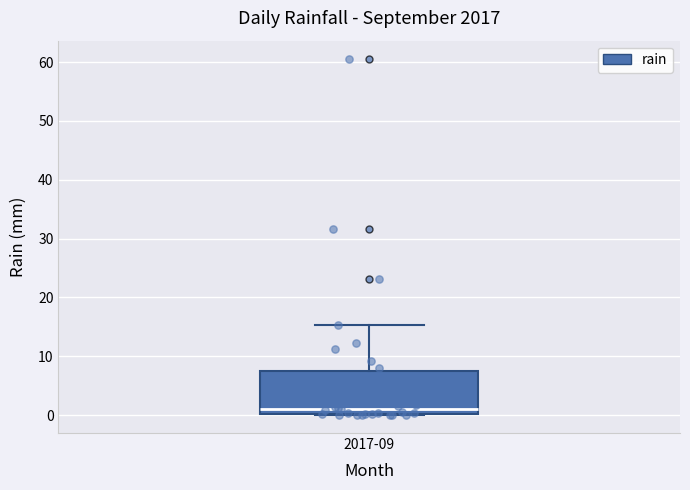

Transcribe this box plot: give where the median line is, the range the box spans, and where the two whiskers end, as read against the y-axis. The values are not printed on the chart, so give them approximately, as read against the axis.

median 1, box 0 to 8, whiskers 0 to 15